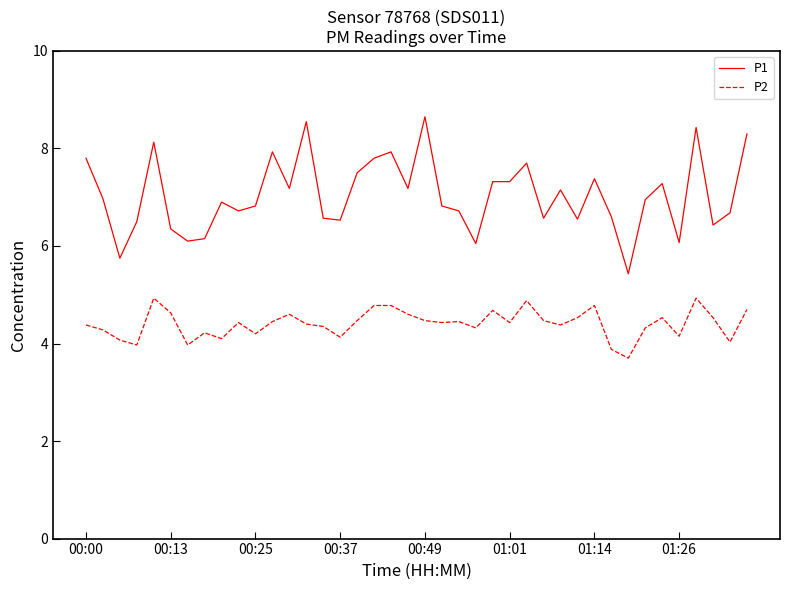

Which series has the largest total across all categories?

P1